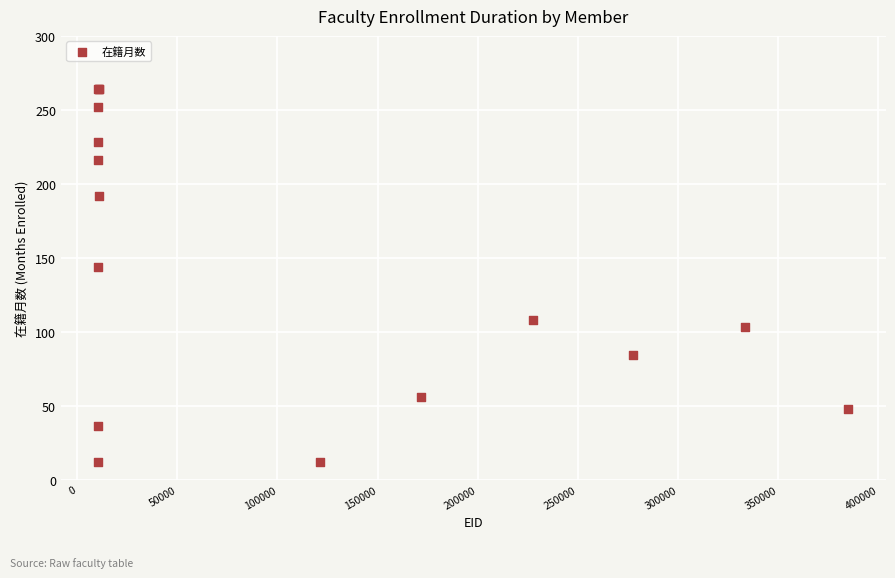

What Y value in the scatter plot is closest to 138?

144